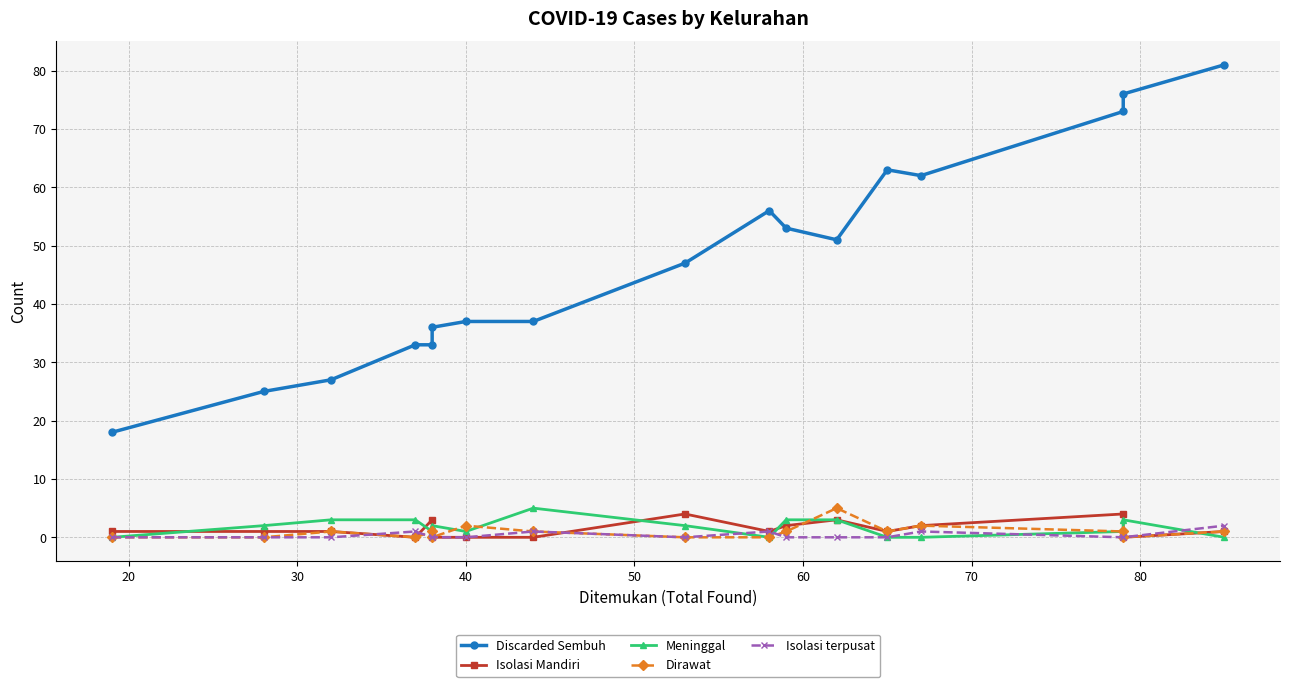

How many interior local peaks does the Isolasi terpusat series have?

4